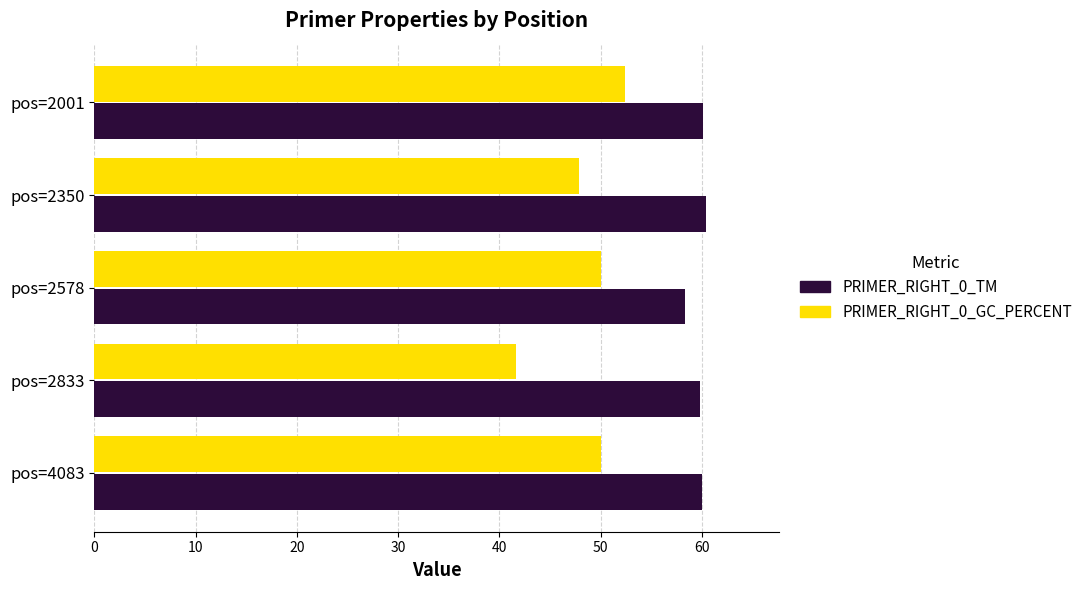

What is the difference between the PRIMER_RIGHT_0_GC_PERCENT values at pos=2350 and pos=2833?

6.2